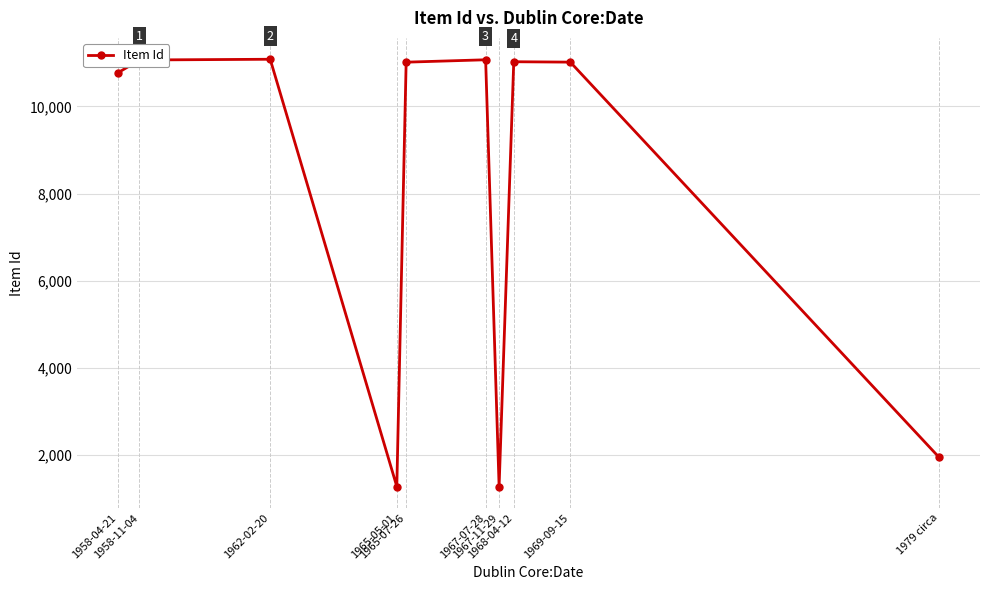

What is the sum of the values at 1967-11-29 and 1965-05-01?

2553